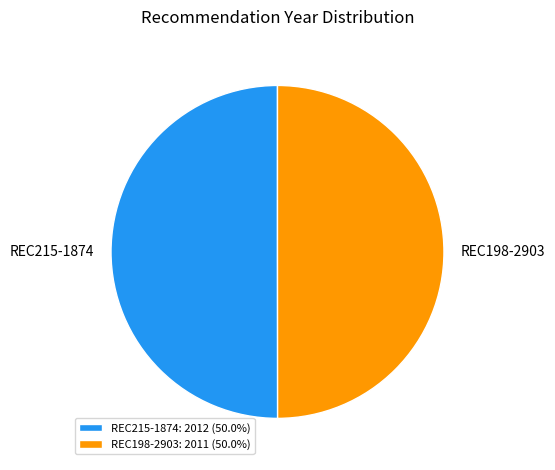

How many segments does this pie chart have?

2